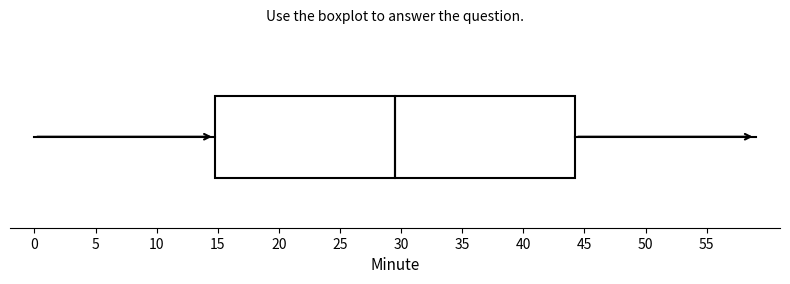

Read this box plot against the x-axis: the position of the median line, the range covered by the box, and the ends of both whiskers. The values are not printed on the chart, so give them approximately, as read against the axis.

median 29.5, box 15.0 to 44.5, whiskers 0.0 to 59.0